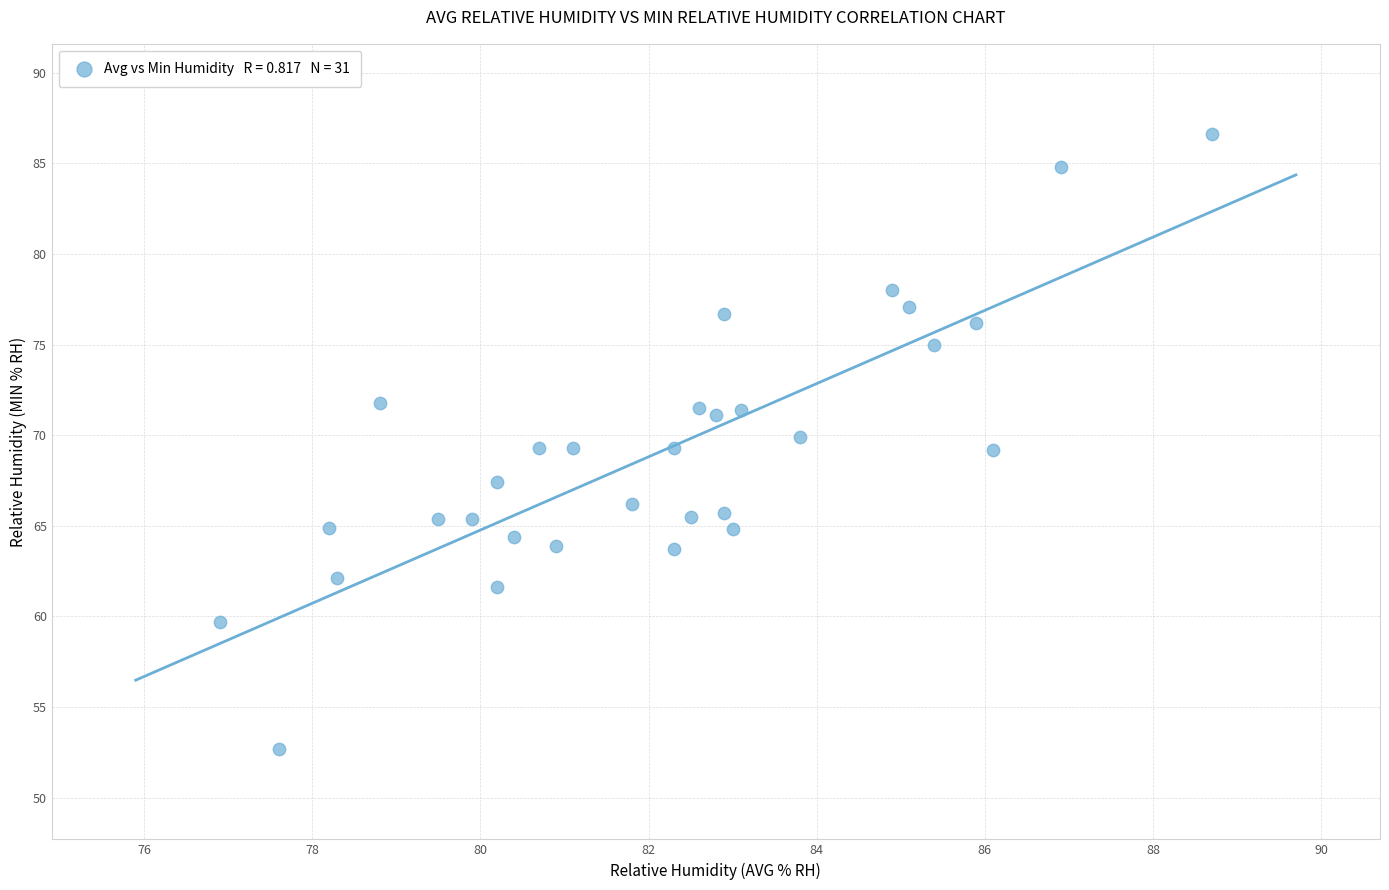

What is the range of Y values (max minus min)?

33.9